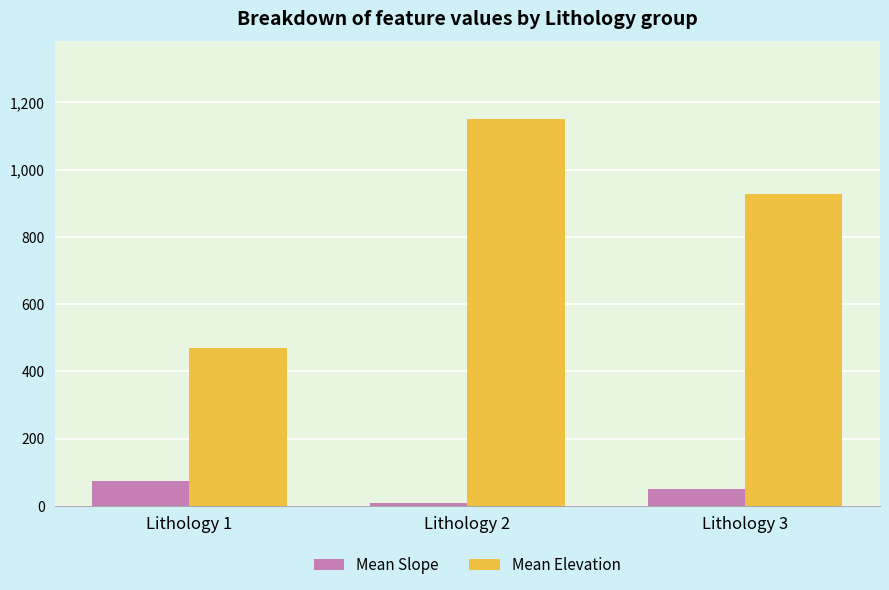

Which series has the widest spread of values?

Mean Elevation